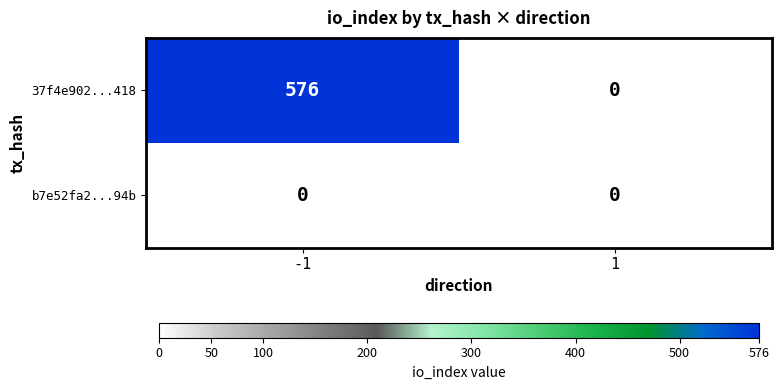

What is the difference between the highest and lowest values at -1?

576